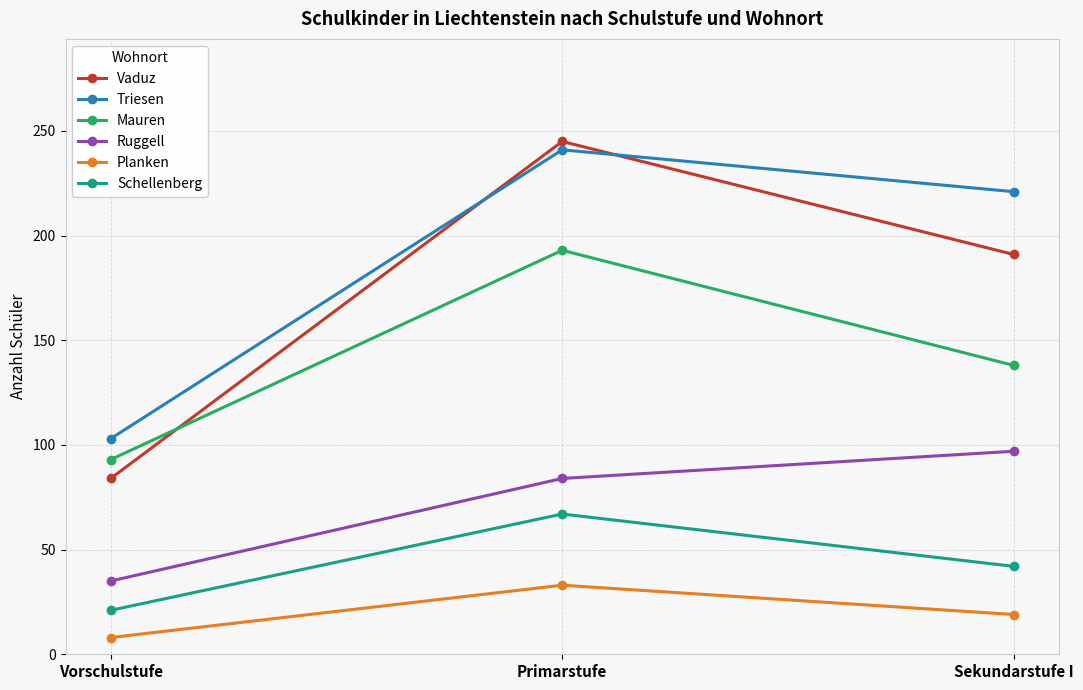

Count the Planken values in the range 8 to 33.

3